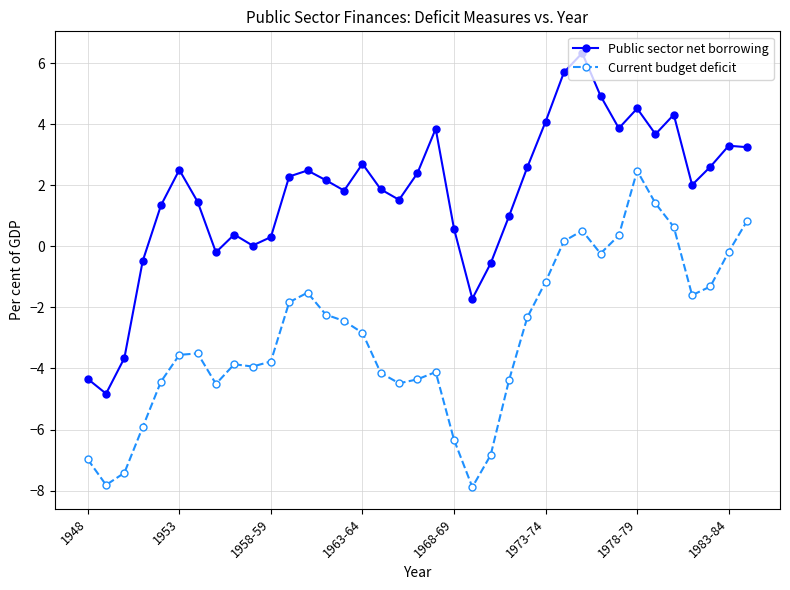

What are all the series names shown in the legend?

Public sector net borrowing, Current budget deficit